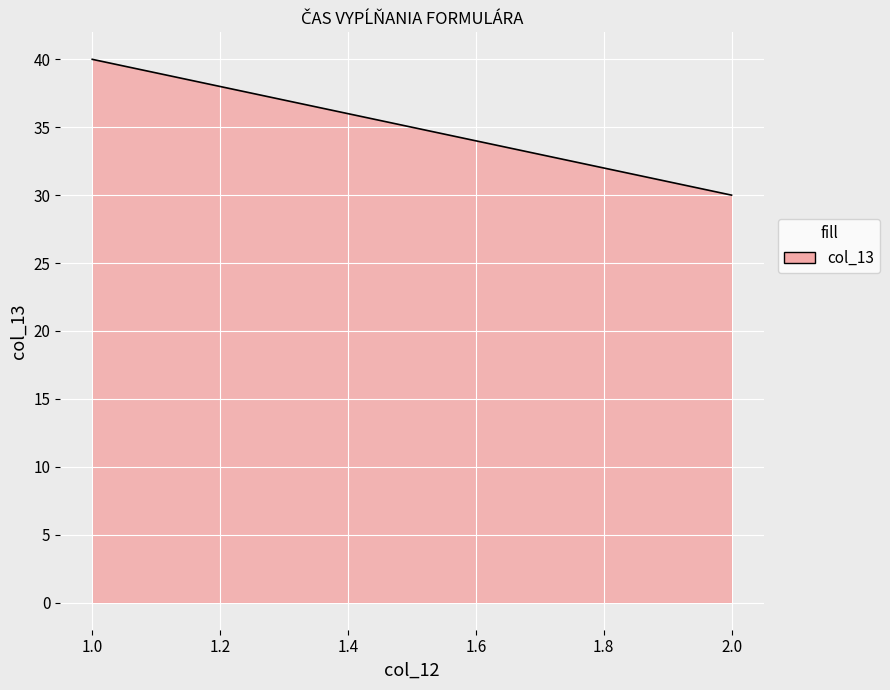

How many lines are shown in the chart?

1